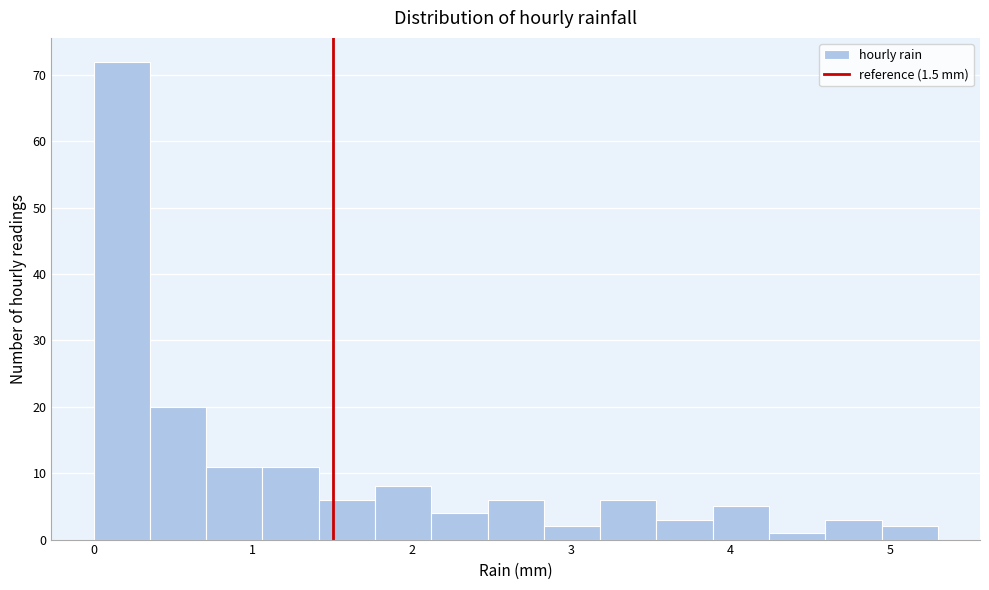

Around what value on the x-axis is the tallest bar? Give the approximate position of its centre, as read against the axis.

0.2